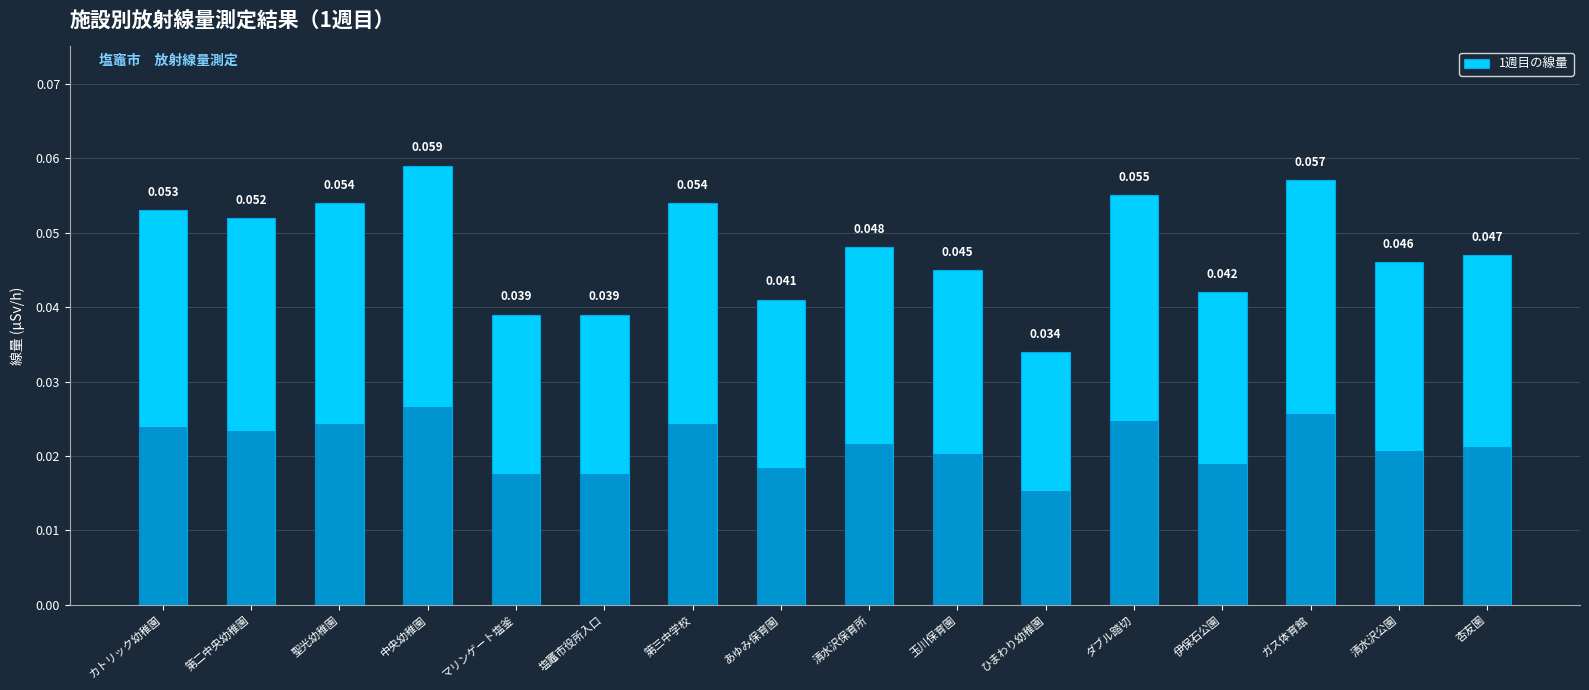

Does the chart contain any negative values?

No